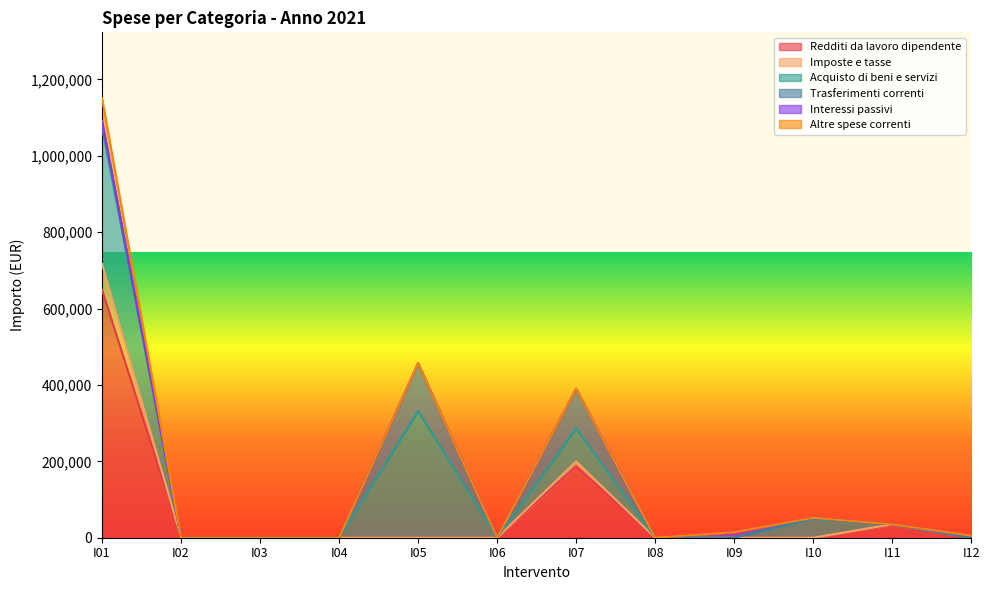

What is the approximate value of Redditi da lavoro dipendente at I11?

32950.0